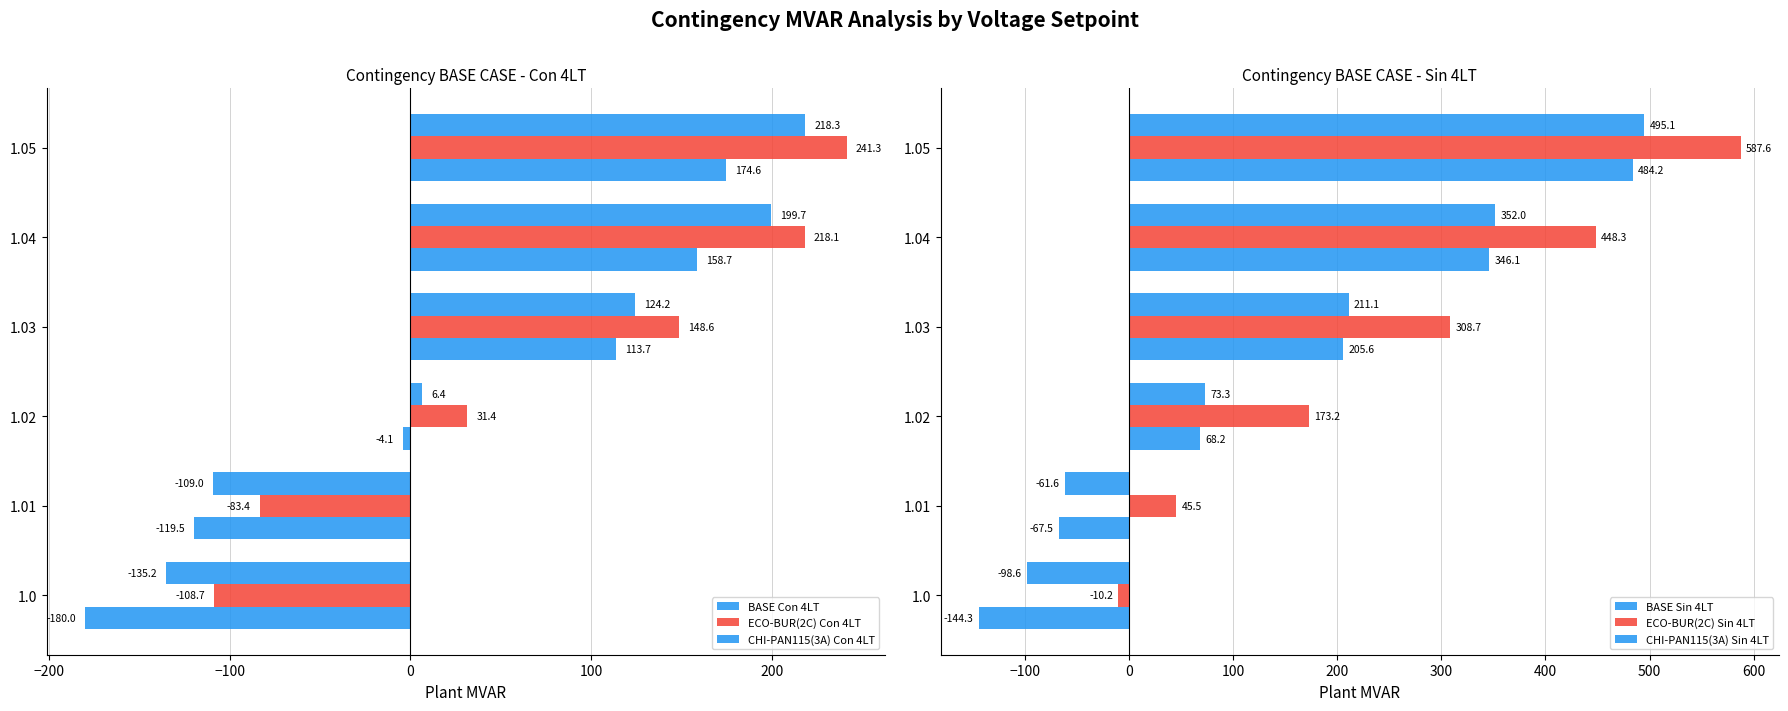

How many positive values does the ECO-BUR(2C) Con 4LT series have?

4